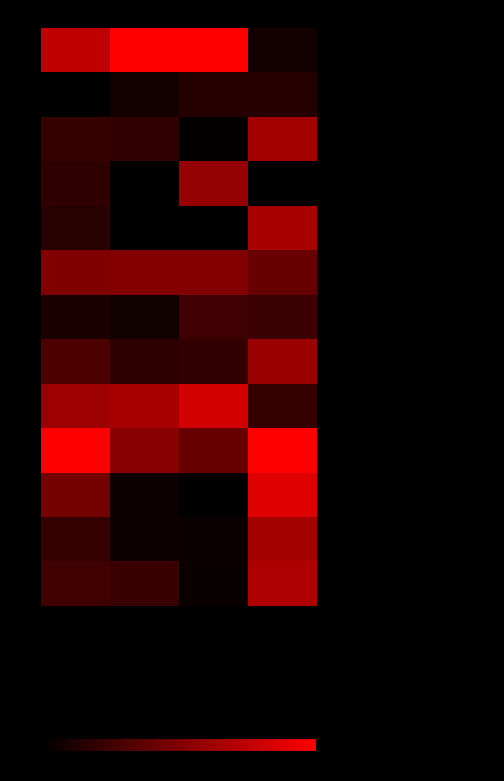

Reading left to right, what are all the values shown in this chart?

Омлет паровой с мясом: Калорийность=0.7	Белки=1.0	Жиры=1.0	Углеводы=0.1
Икра овощная: Калорийность=0.0	Белки=0.1	Жиры=0.1	Углеводы=0.2
Хлеб пшеничный (завтрак): Калорийность=0.2	Белки=0.2	Жиры=0.0	Углеводы=0.6
Масло сливочное: Калорийность=0.2	Белки=0.0	Жиры=0.6	Углеводы=0.0
Чай с сахаром и лимоном: Калорийность=0.2	Белки=0.0	Жиры=0.0	Углеводы=0.7
Молоко: Калорийность=0.5	Белки=0.5	Жиры=0.5	Углеводы=0.4
Салат из белокочанной капусты: Калорийность=0.1	Белки=0.1	Жиры=0.2	Углеводы=0.2
Суп картофельный с мясными фрикадельками: Калорийность=0.3	Белки=0.2	Жиры=0.2	Углеводы=0.6
Котлеты нежные: Калорийность=0.6	Белки=0.7	Жиры=0.8	Углеводы=0.2
Макаронные изделия отварные: Калорийность=1.0	Белки=0.5	Жиры=0.4	Углеводы=1.0
Компот из свежих плодов (яблок): Калорийность=0.5	Белки=0.1	Жиры=0.0	Углеводы=0.9
Фрукт (яблоки свежие): Калорийность=0.2	Белки=0.0	Жиры=0.0	Углеводы=0.6
Хлеб ржано-пшеничный: Калорийность=0.3	Белки=0.2	Жиры=0.0	Углеводы=0.7